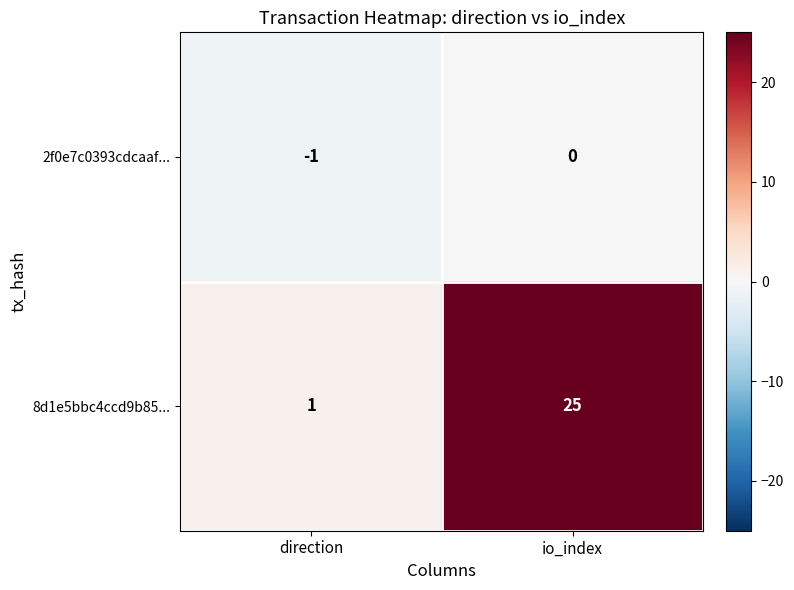

True or false: 2f0e7c0393cdcaaf... has a value of -1 at direction.

True